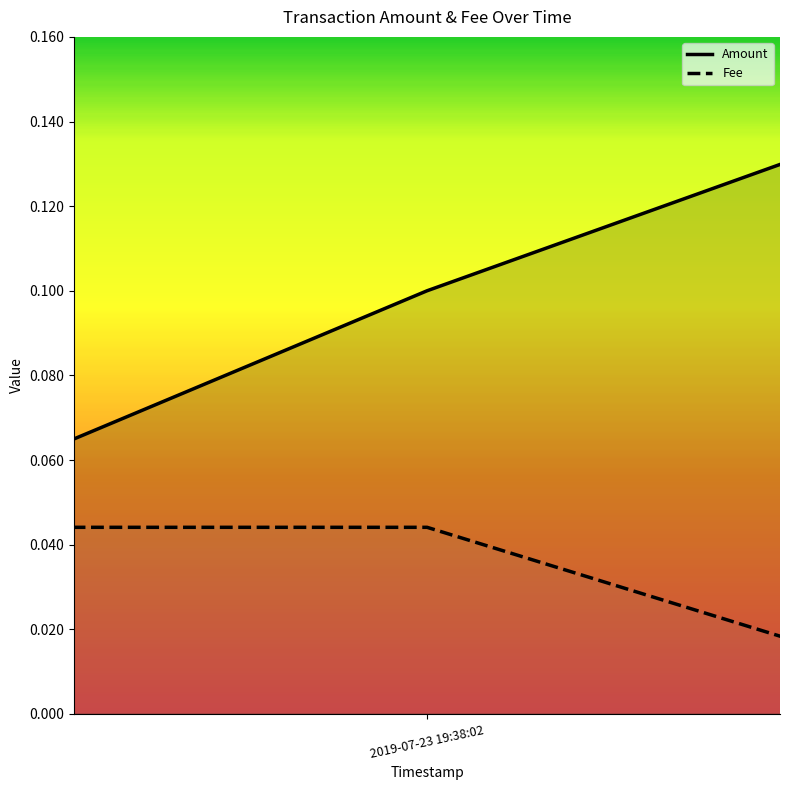

True or false: the data shows 0.0 at 2019-07-23 19:32:12.

False